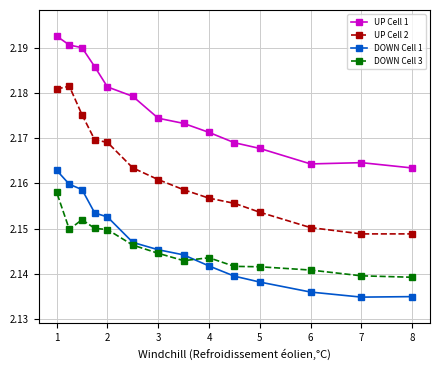

In DOWN Cell 3, how many points are higher than both neighbors (excluding endpoints)?

2